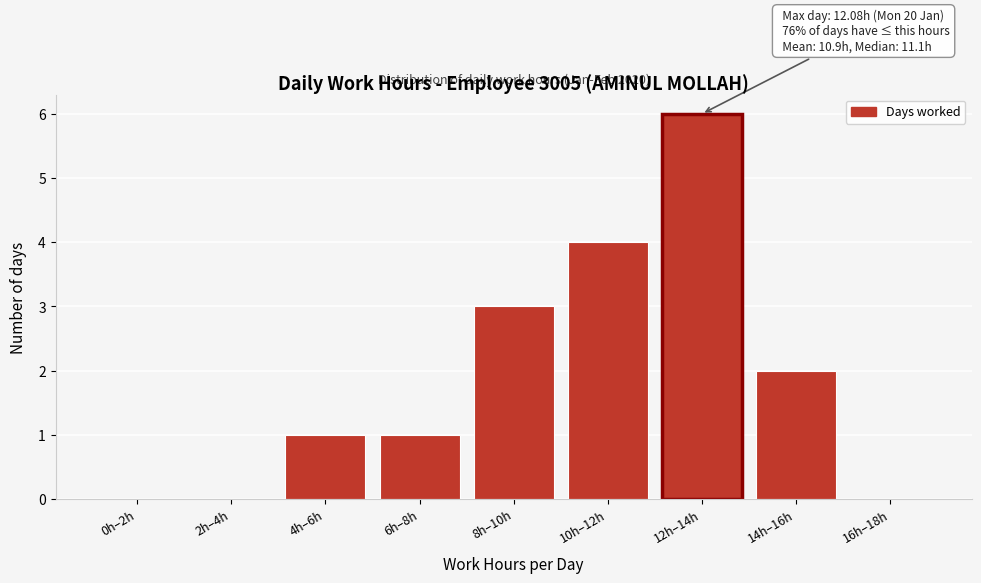

Reading left to right, extract all data points from this chart.

0h–2h=0	2h–4h=0	4h–6h=1	6h–8h=1	8h–10h=3	10h–12h=4	12h–14h=6	14h–16h=2	16h–18h=0